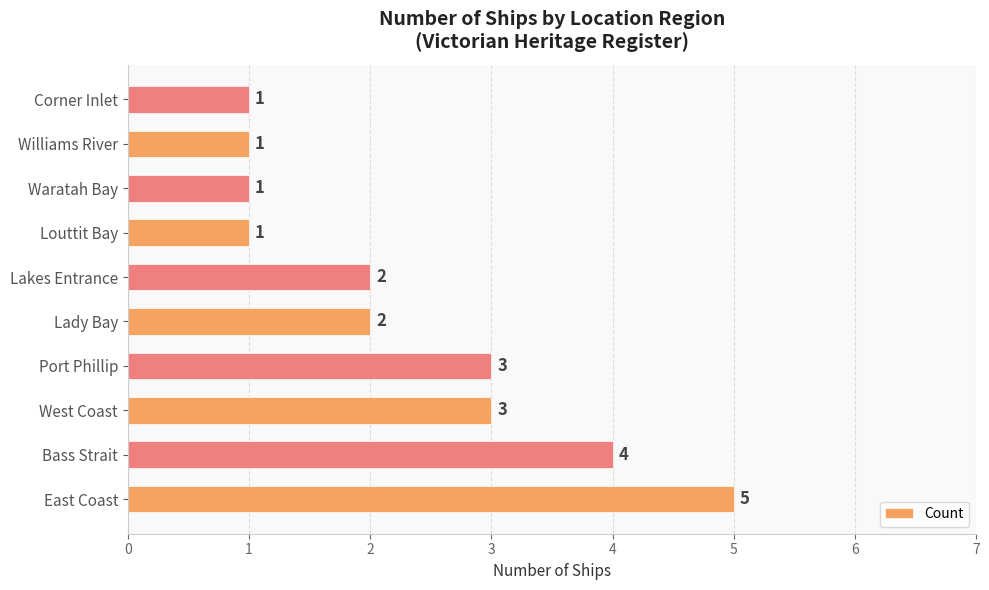

Count the values in the range 1 to 3.

8